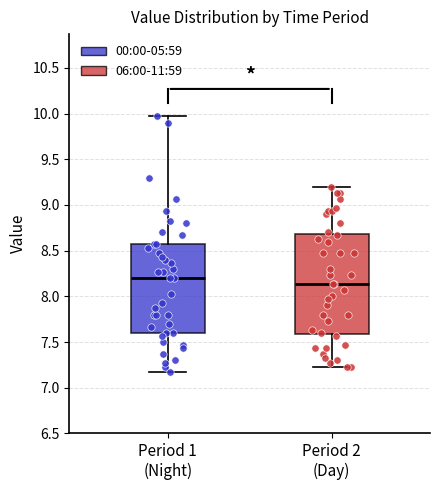

Which box's median line is the lowest?

Period 2 (Day)